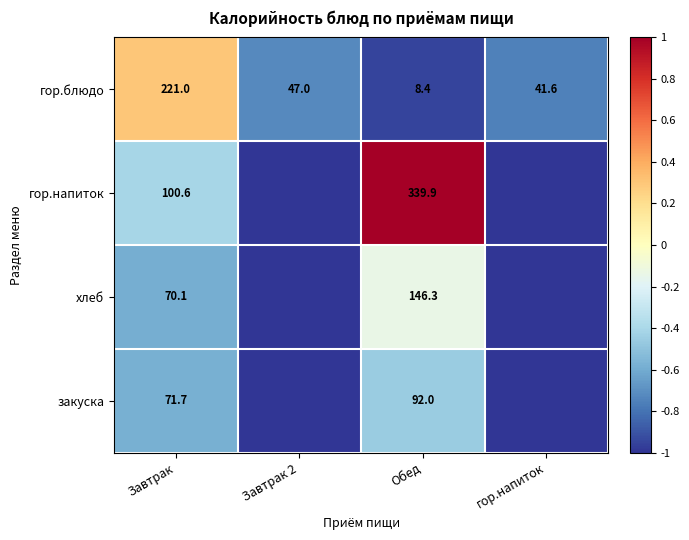

Is it true that гор.блюдо equals -1.2 at гор.напиток?

False